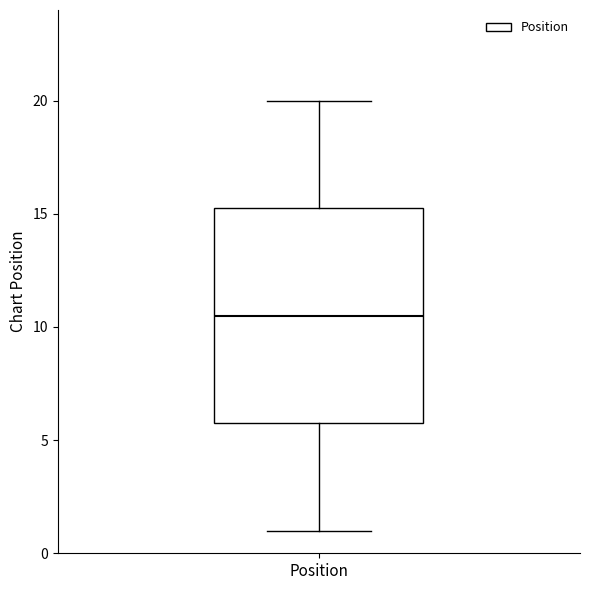

Read this box plot against the y-axis: the position of the median line, the range covered by the box, and the ends of both whiskers. The values are not printed on the chart, so give them approximately, as read against the axis.

median 10.5, box 6.0 to 15.5, whiskers 1.0 to 20.0